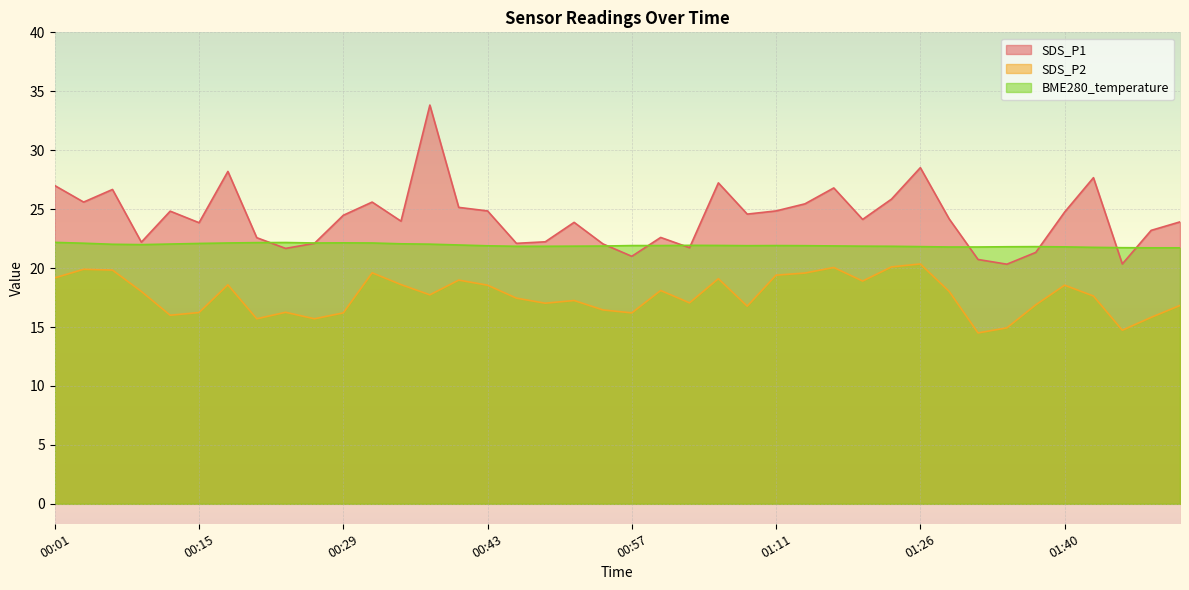

At which category is the sum across all series the highest?

00:37